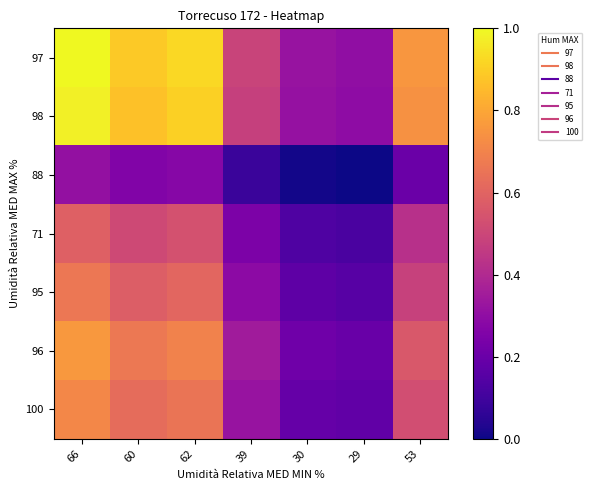

Between 53 and 29, which is larger?

53